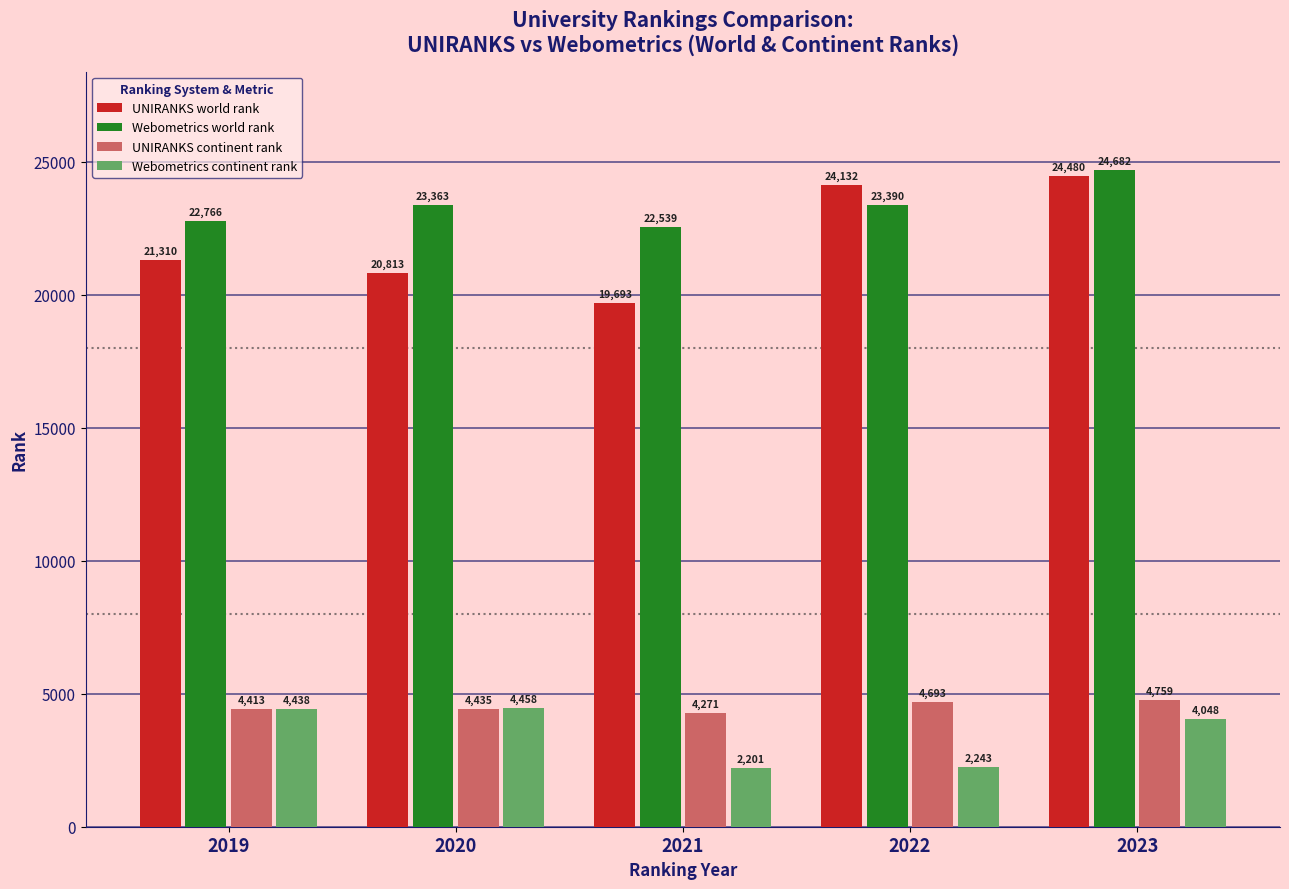

Count the number of data series in this chart.

4